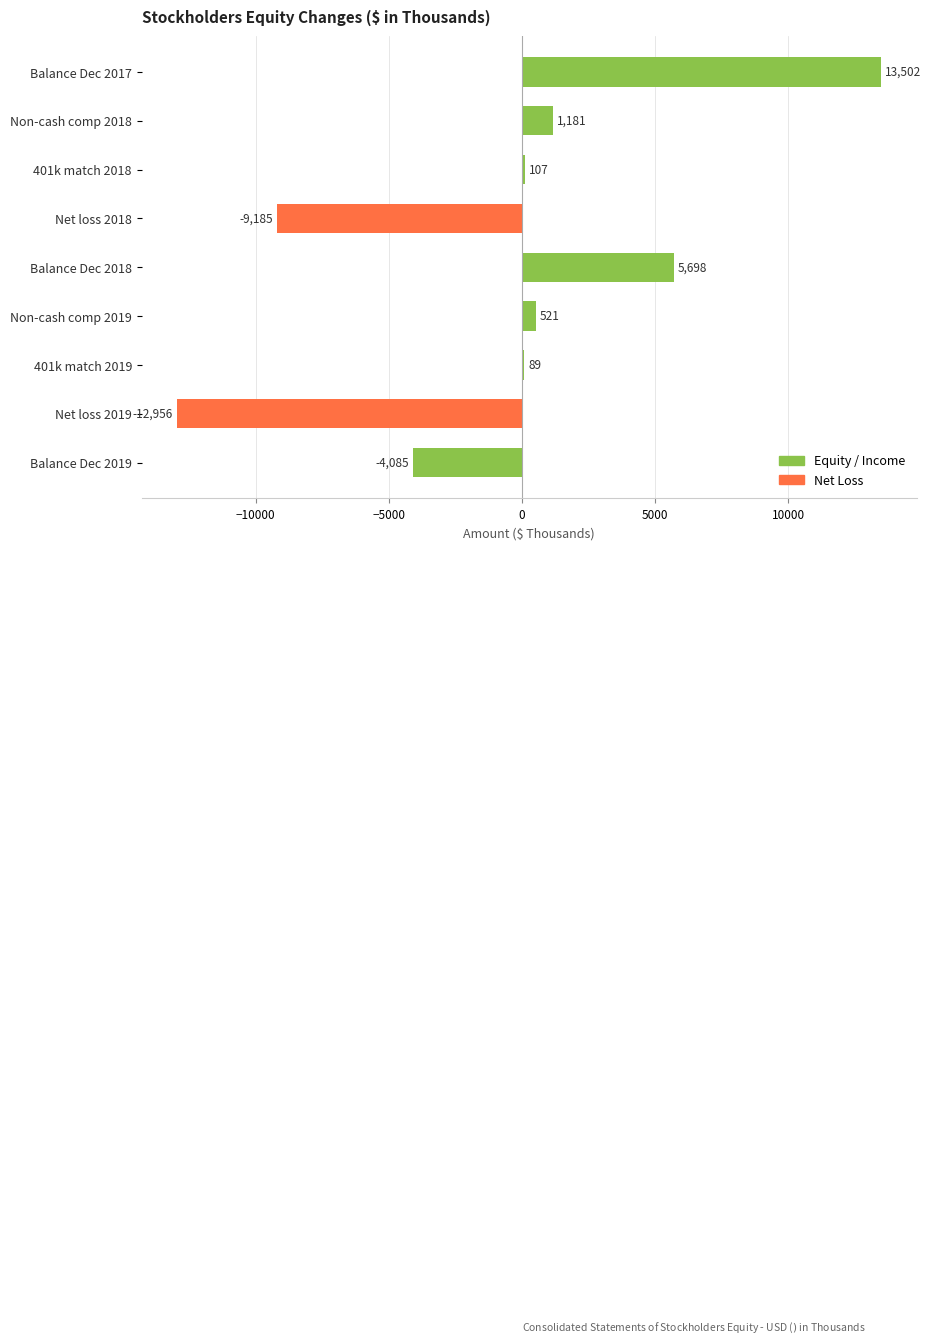

What value does the data have at Balance Dec 2018?

5698